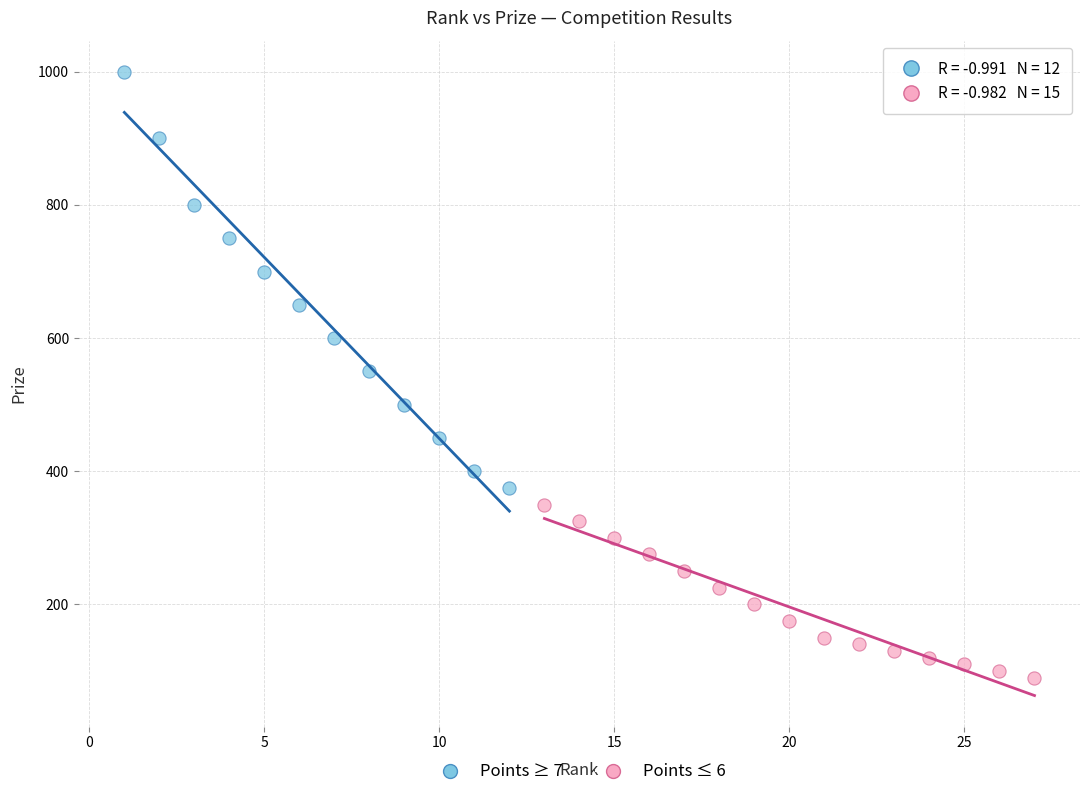

Which series reaches the minimum Y coordinate?

Points ≤ 6